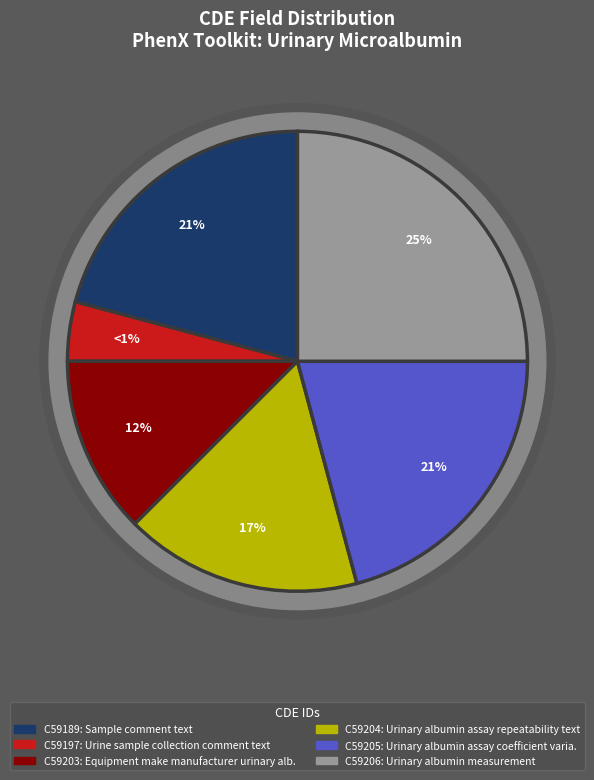

Rank the categories by value from lowest to highest.

C59197, C59203, C59204, C59189, C59205, C59206